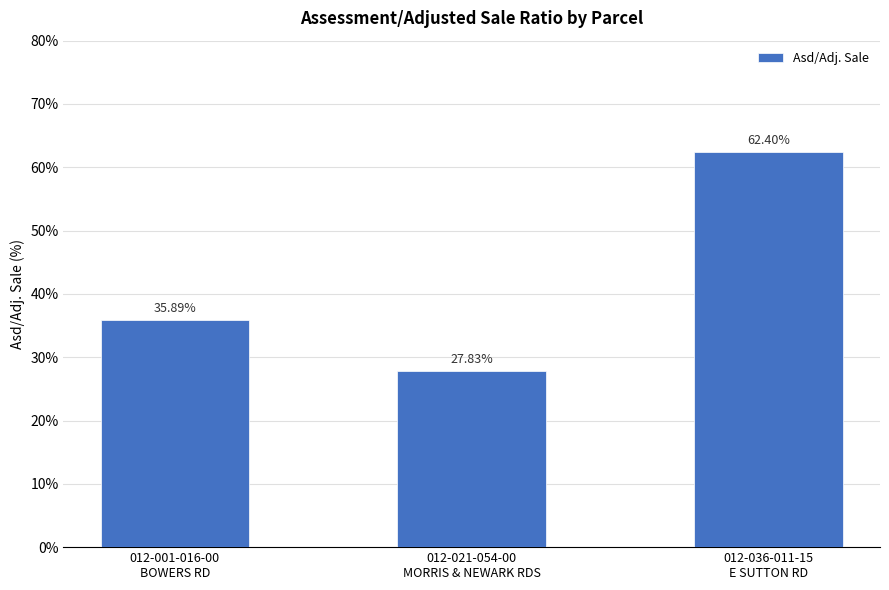

Rank the categories by value from lowest to highest.

012-021-054-00
MORRIS & NEWARK RDS, 012-001-016-00
BOWERS RD, 012-036-011-15
E SUTTON RD